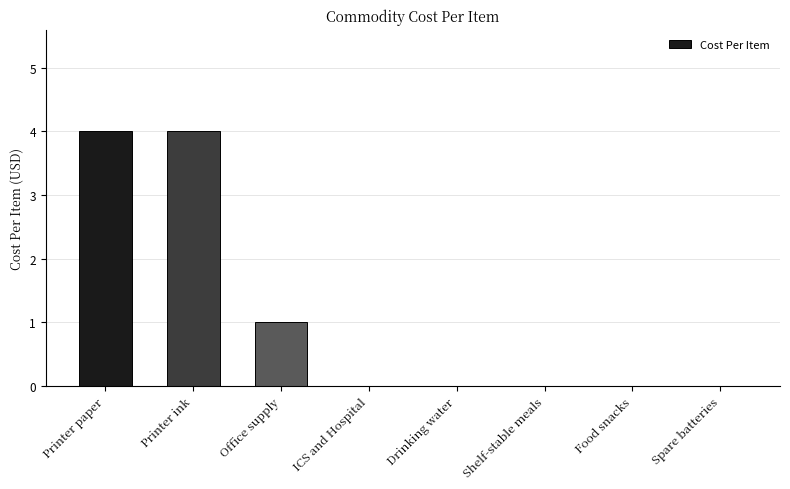

What is the sum of all values?

9